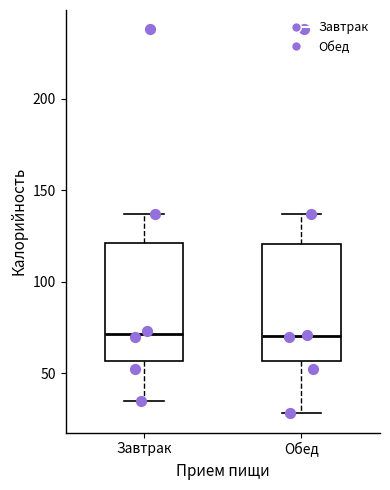

Reading left to right, transcribe this box plot: for each box, give where its median line is, the range the box spans, and where its two whiskers end, as read against the y-axis. The values are not printed on the chart, so give them approximately, as read against the axis.

Завтрак: median 70, box 55 to 120, whiskers 35 to 135
Обед: median 70, box 55 to 120, whiskers 30 to 135